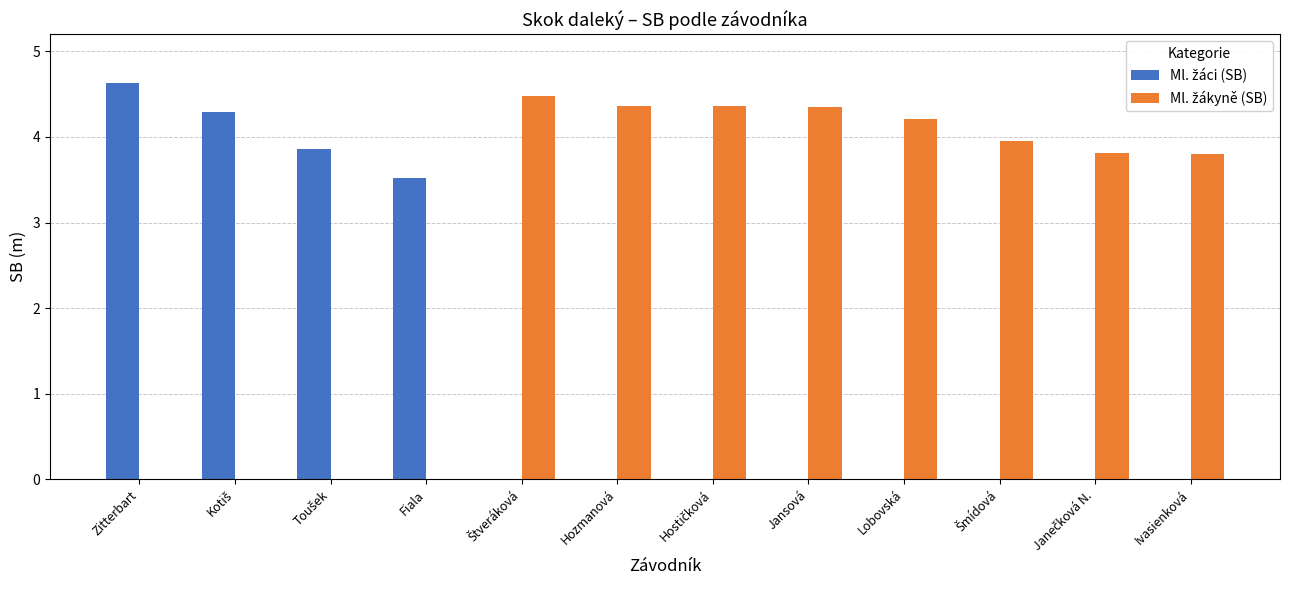

Which label corresponds to the largest value in the chart?

Zitterbart